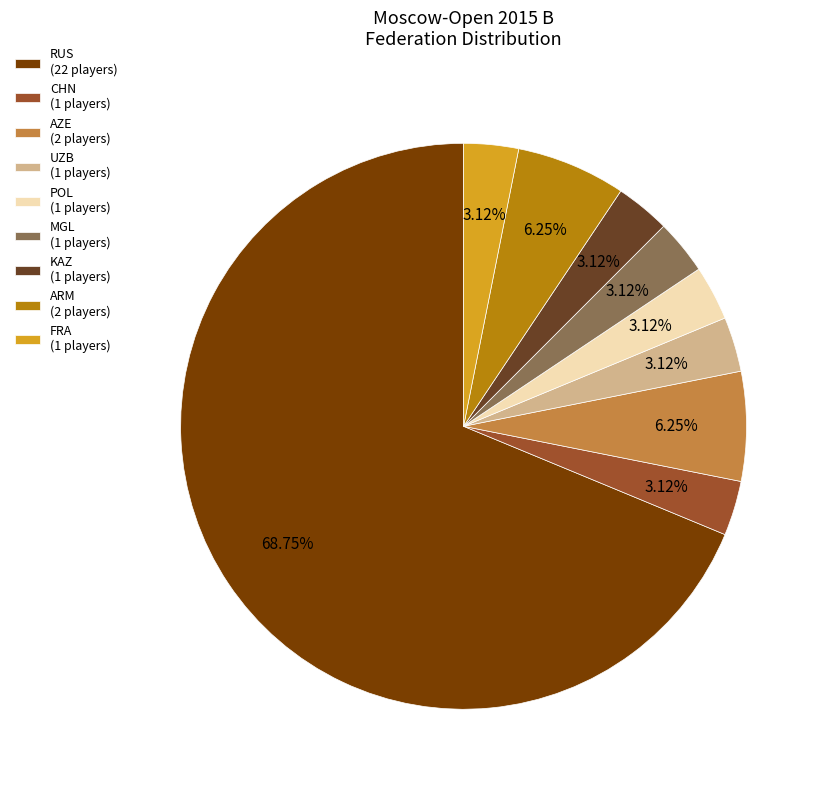

Which category has the biggest portion of the pie?

RUS (22 players)